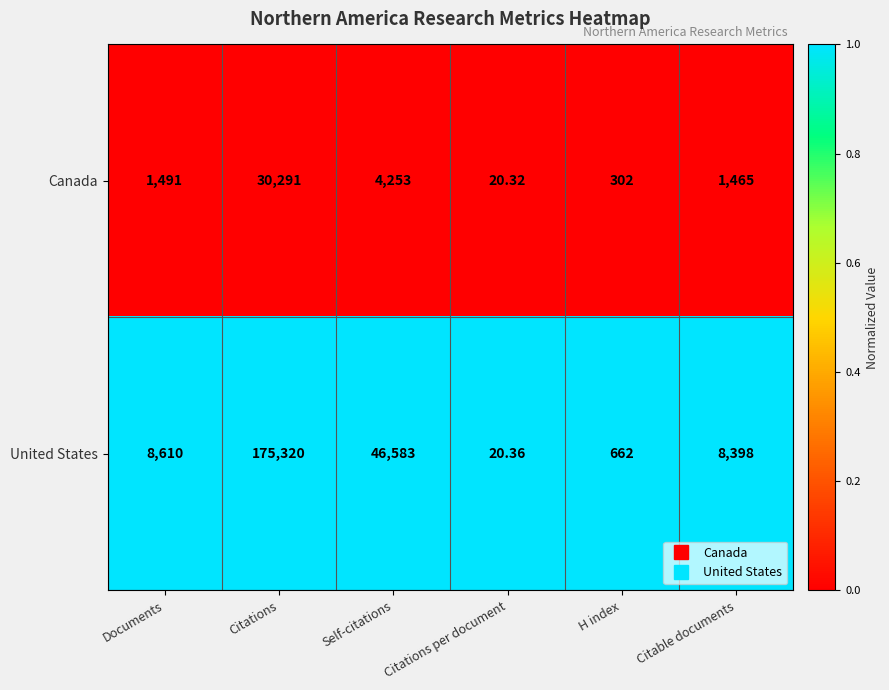

What is the greatest value displayed?

175320.0